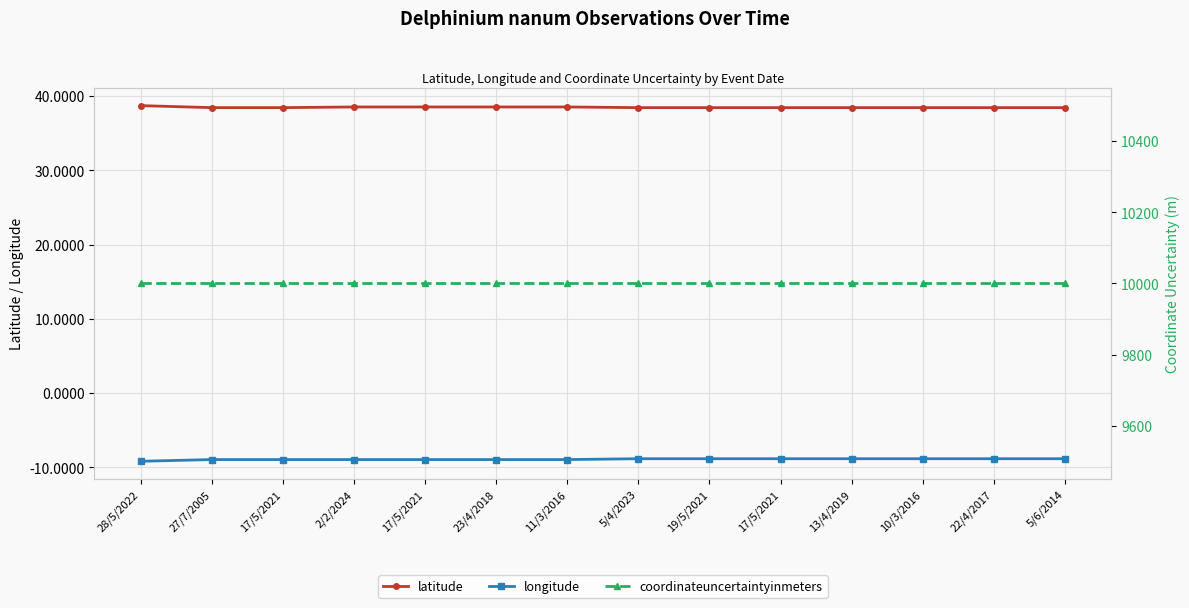

Count the latitude values in the range 38 to 39.

14